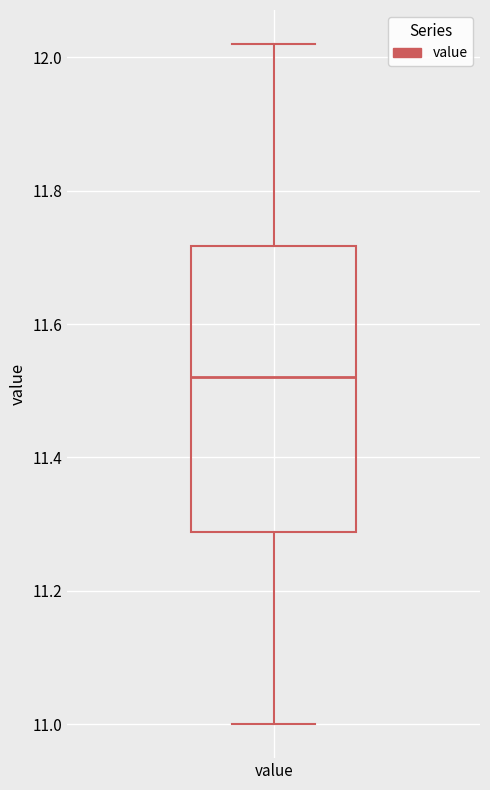

Read this box plot against the y-axis: the position of the median line, the range covered by the box, and the ends of both whiskers. The values are not printed on the chart, so give them approximately, as read against the axis.

median 11.52, box 11.28 to 11.72, whiskers 11.00 to 12.02